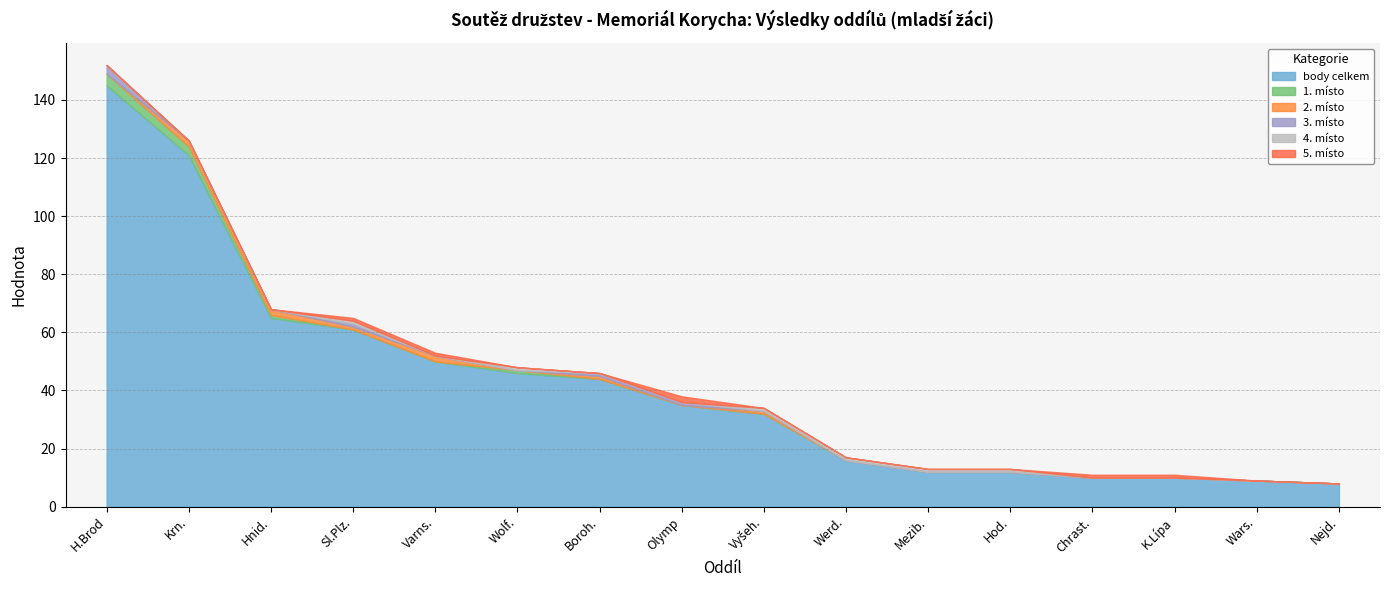

The value of 2. místo at Vyšeh. is 1. True or false?

True